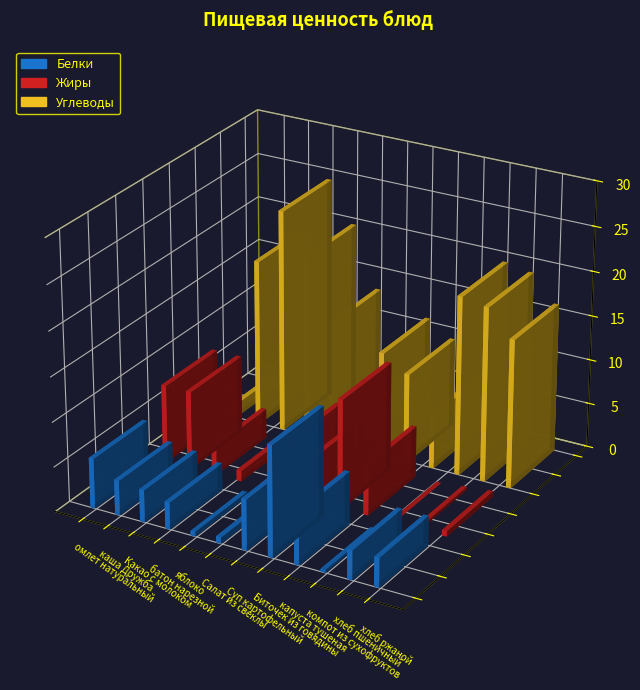

Is it true that Белки equals 0.3 at компот из сухофруктов?

True